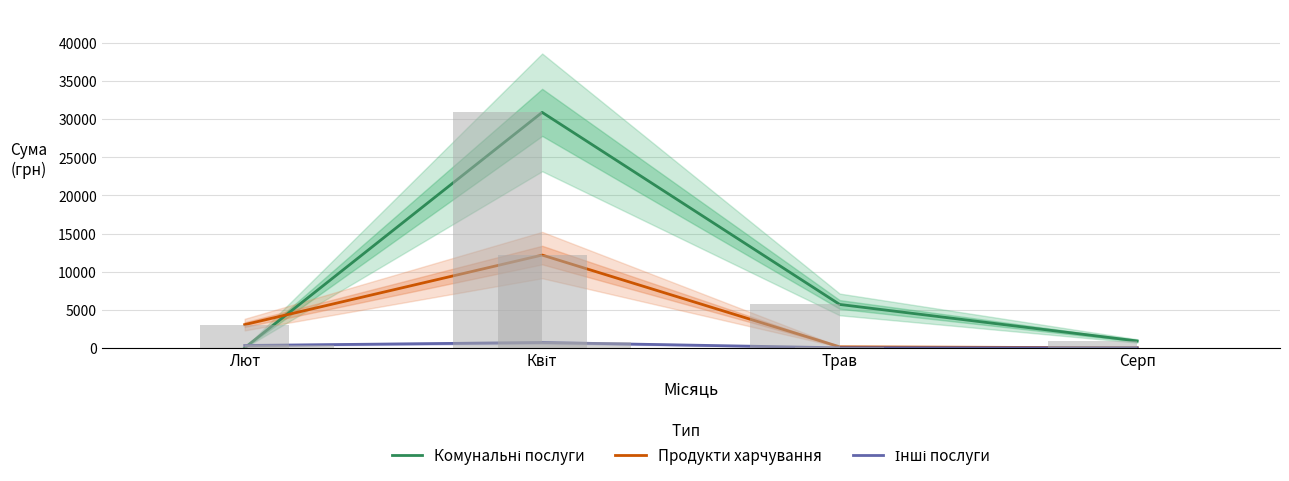

At how many categories does at least one series exceed 7124?

1